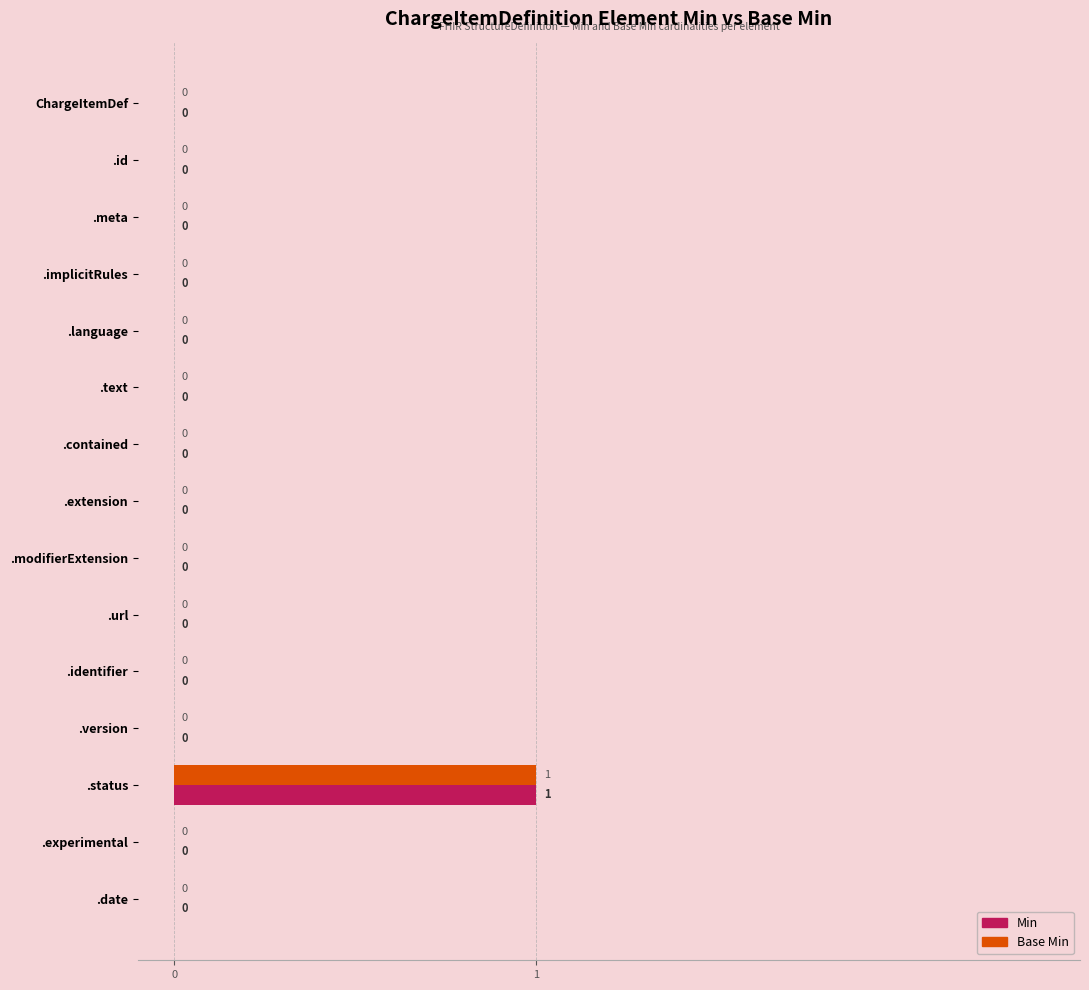

How many Min values are between 0 and 1?

15